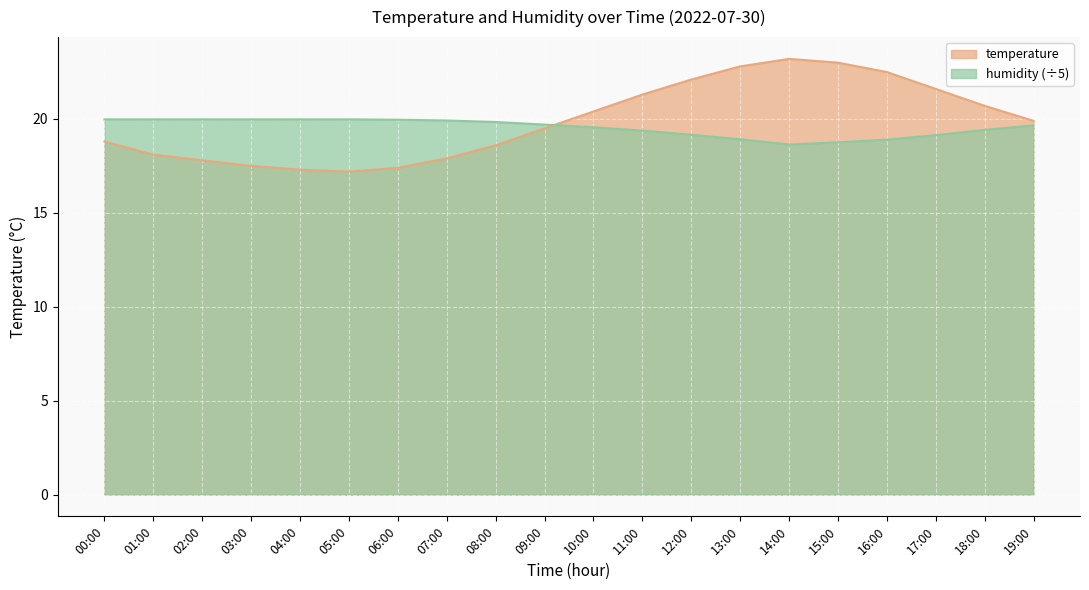

Which has a higher value, 13:00 or 03:00?

13:00